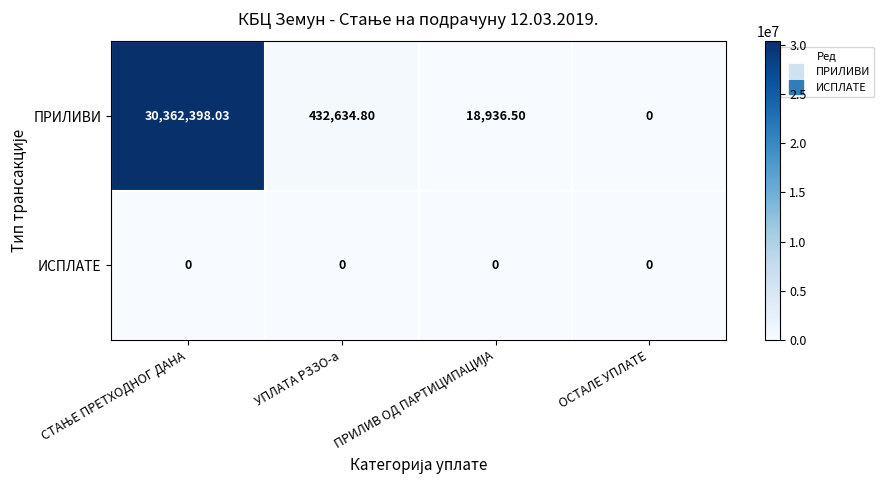

How many values in ПРИЛИВИ are above zero?

3